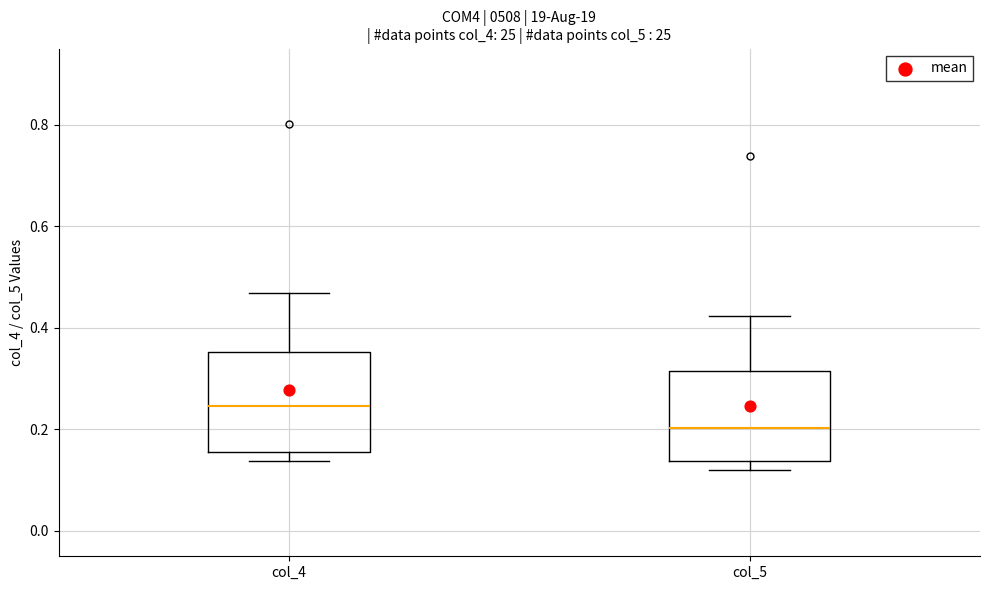

Which box has the lowest median line?

col_5